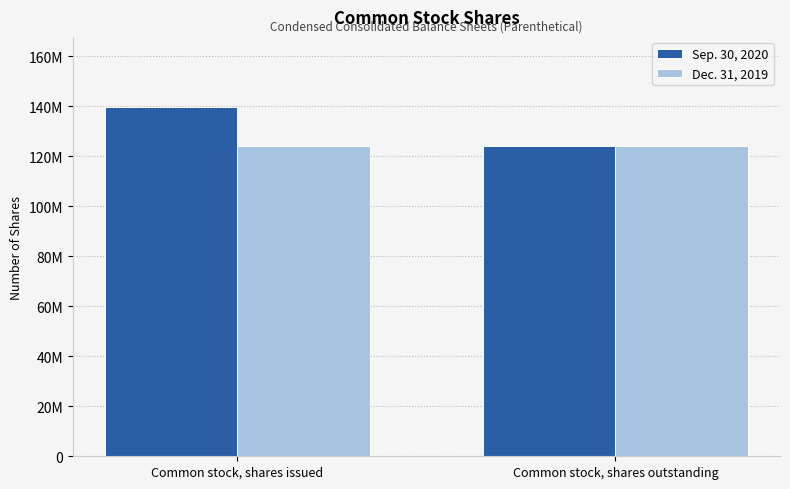

What are all the series names shown in the legend?

Sep. 30, 2020, Dec. 31, 2019